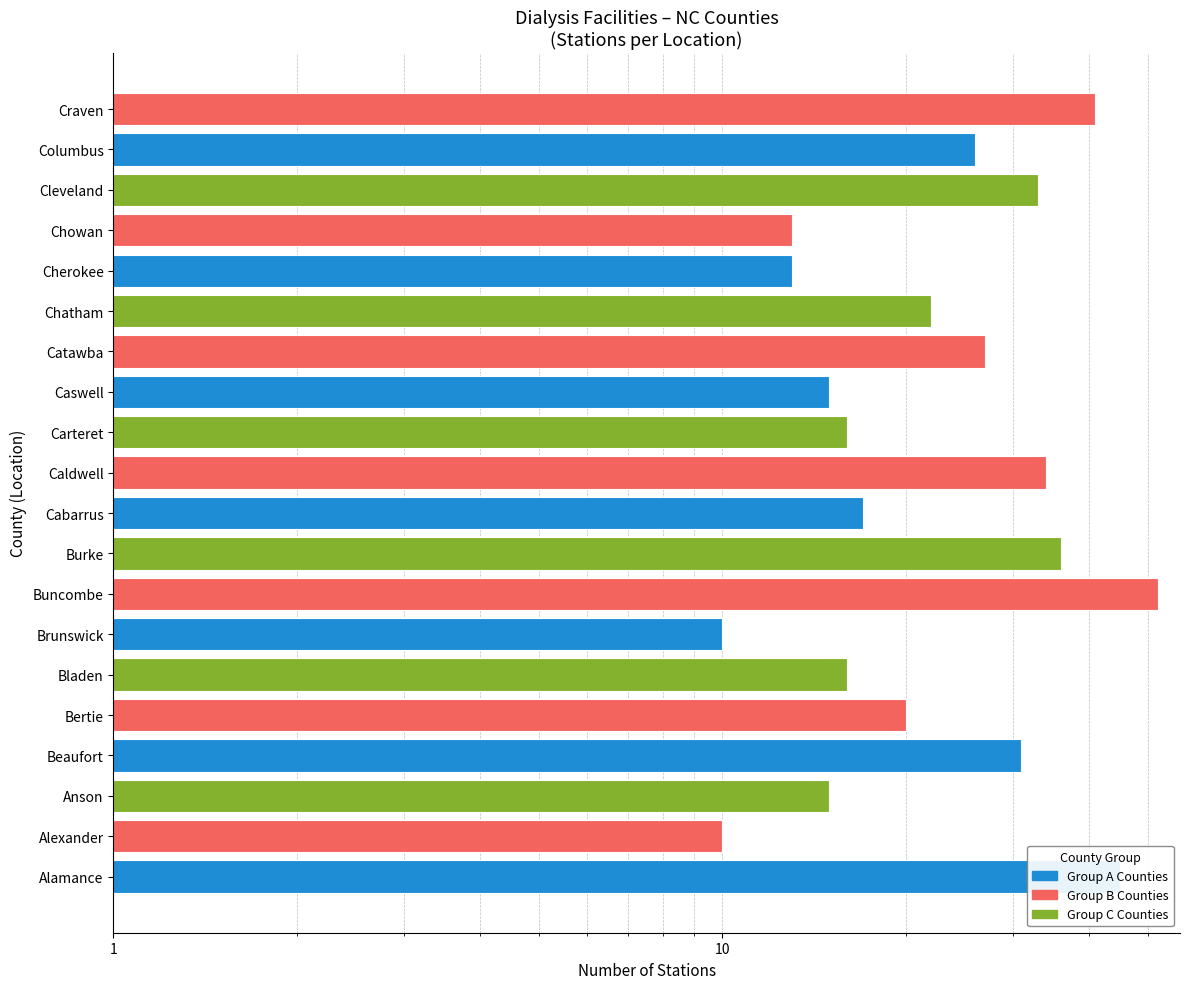

How many data points are less than 22?

10